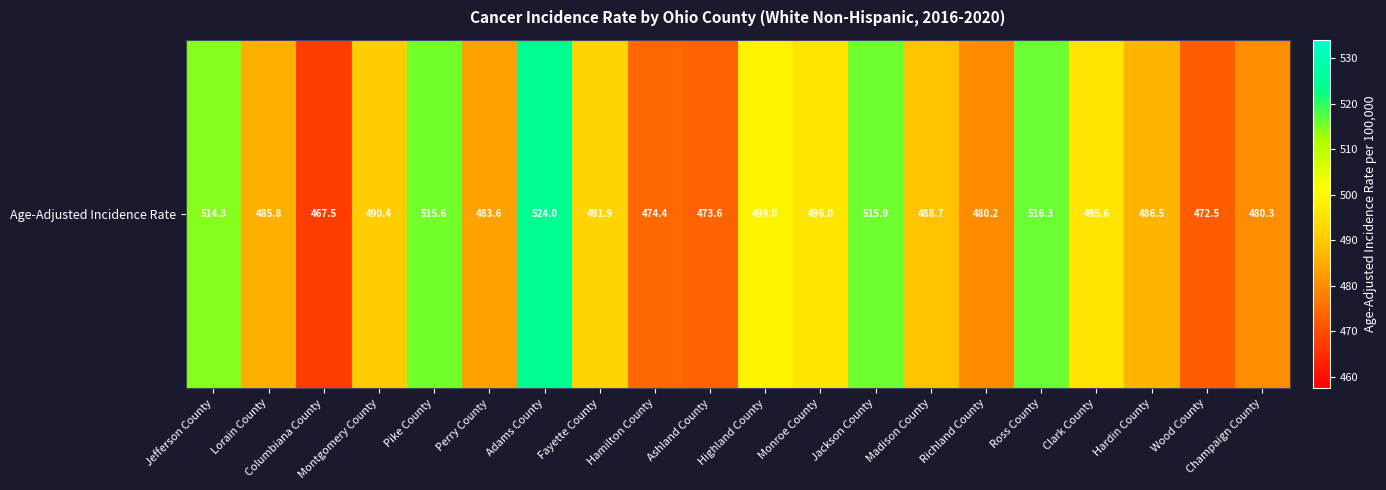

What is the approximate value at Montgomery County?

490.4